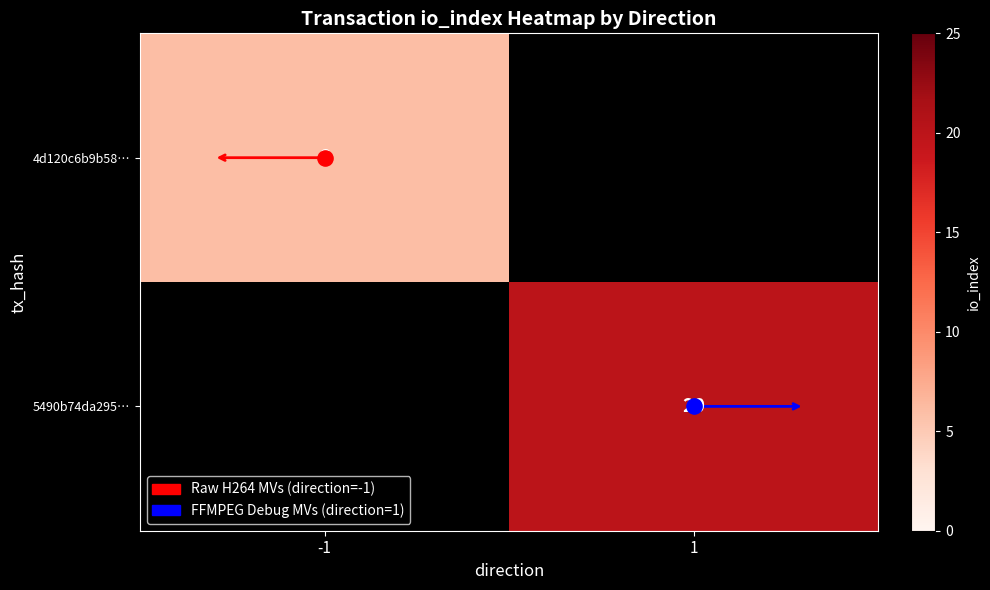

How many categories are shown in the chart?

2